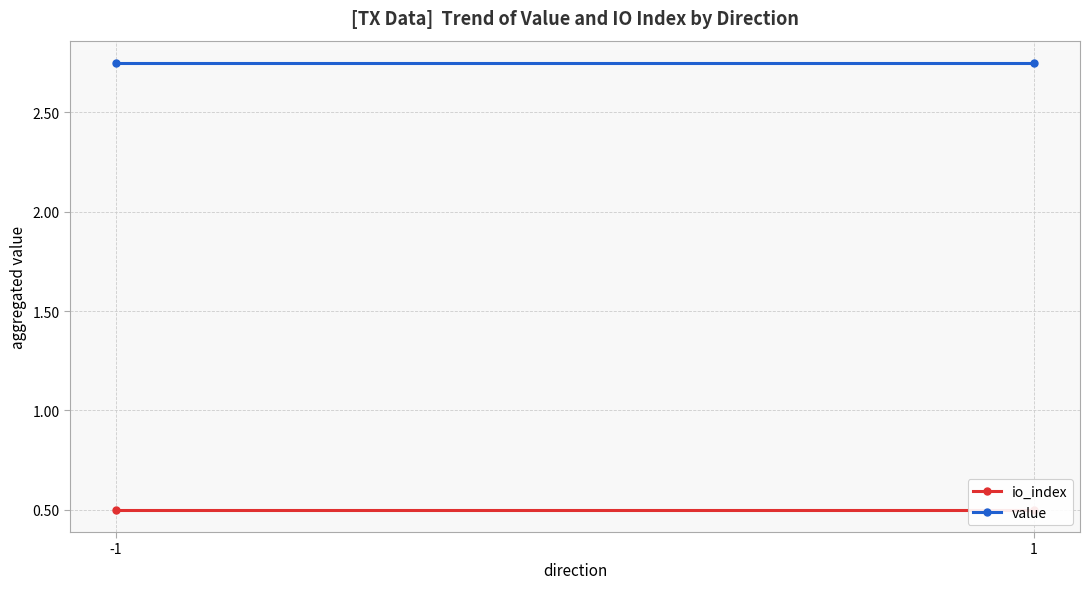

The io_index series shows 0.1 at -1. True or false?

False